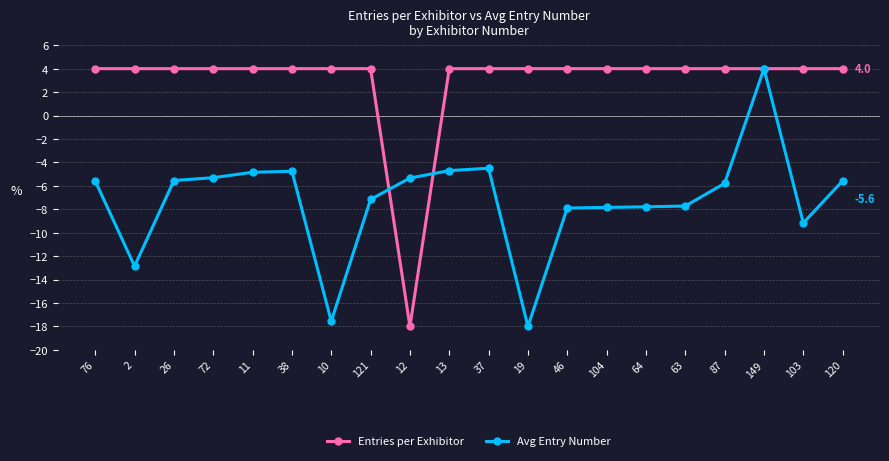

At which label does Avg Entry Number reach its peak?

149